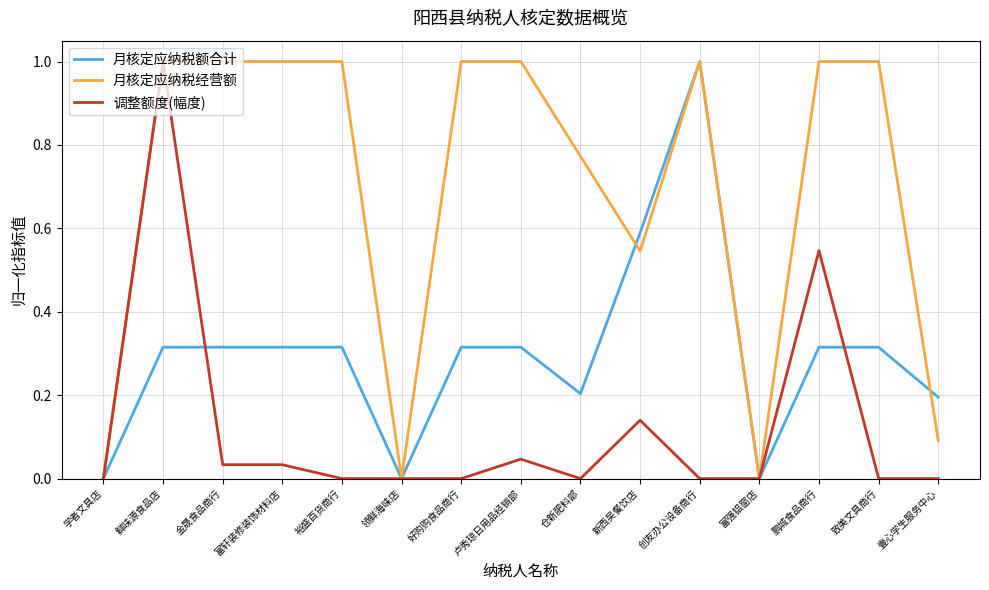

List the series in order of their overall mean, highest first.

月核定应纳税经营额, 月核定应纳税额合计, 调整额度(幅度)